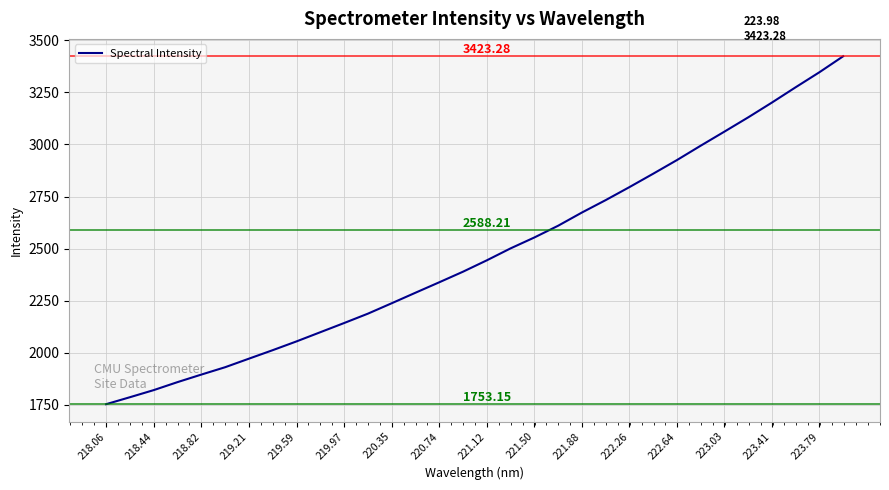

What is the change in value from 218.06 to 220.35?

+484.4